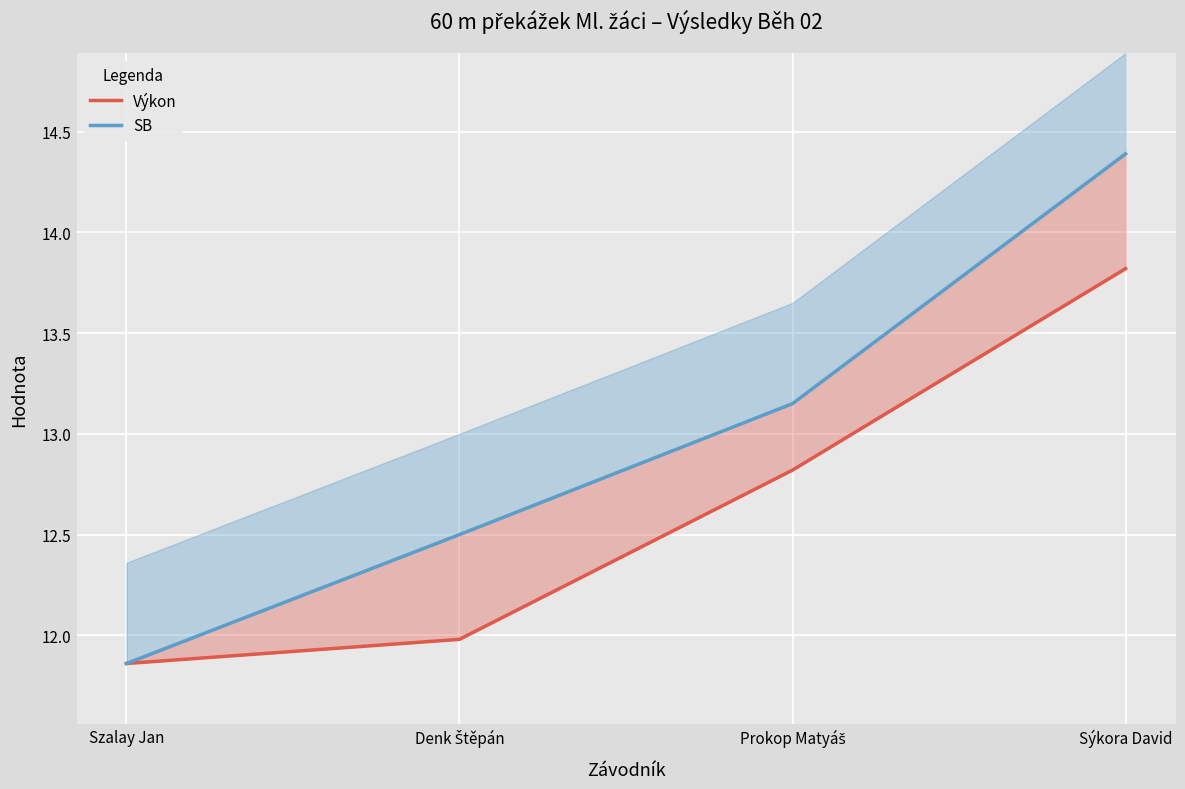

Which series has the largest total across all categories?

SB